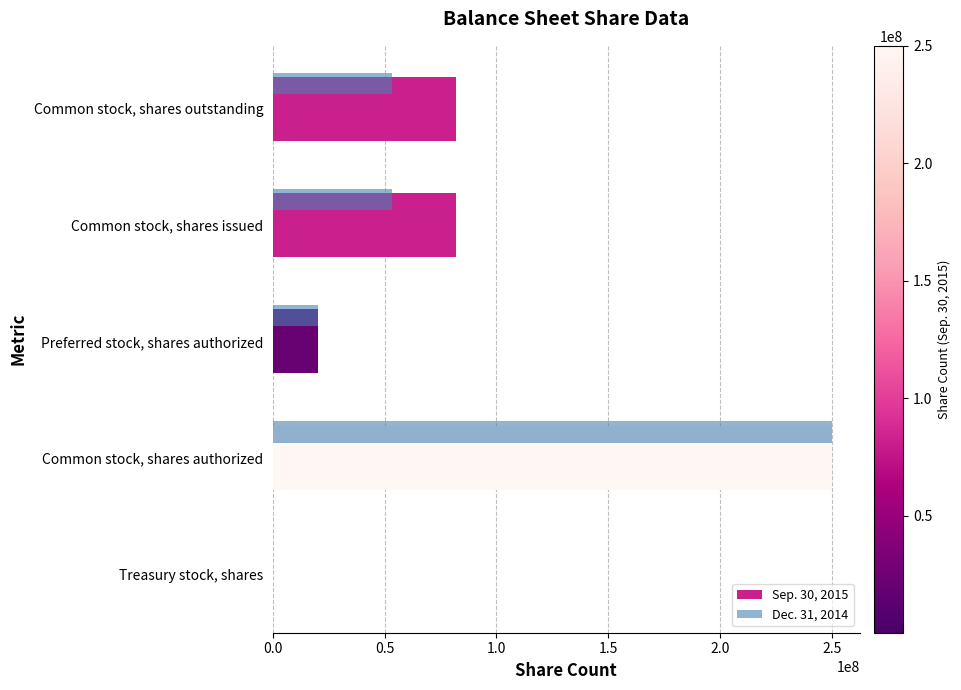

Which series has the largest total across all categories?

Sep. 30, 2015